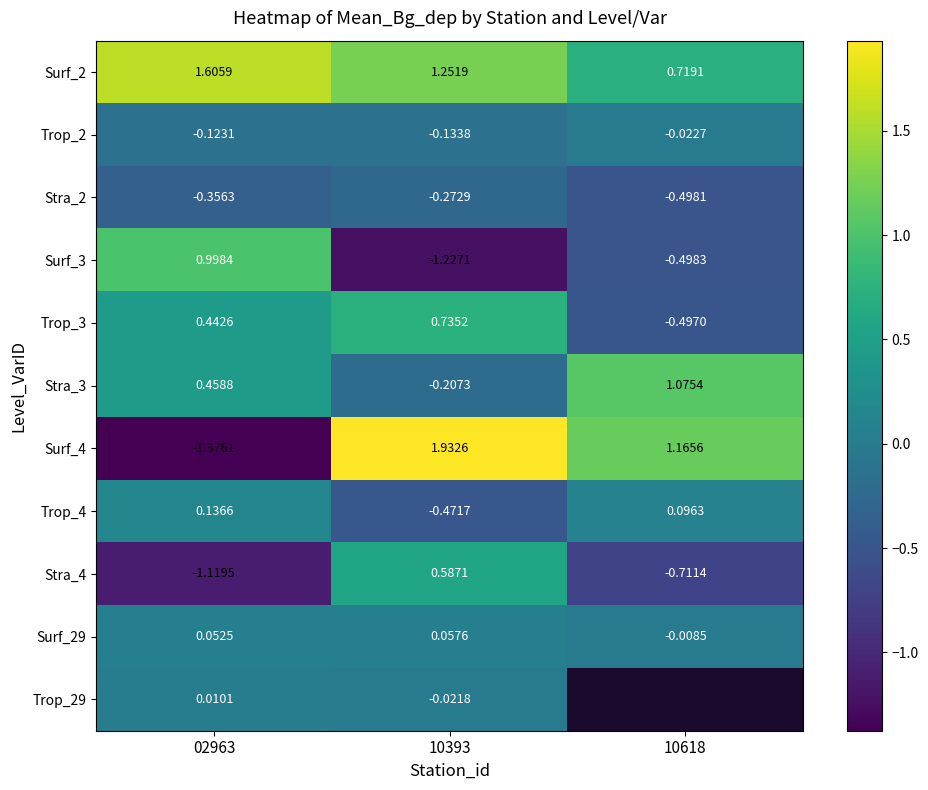

At which label does Surf_4 first exceed 1?

10393